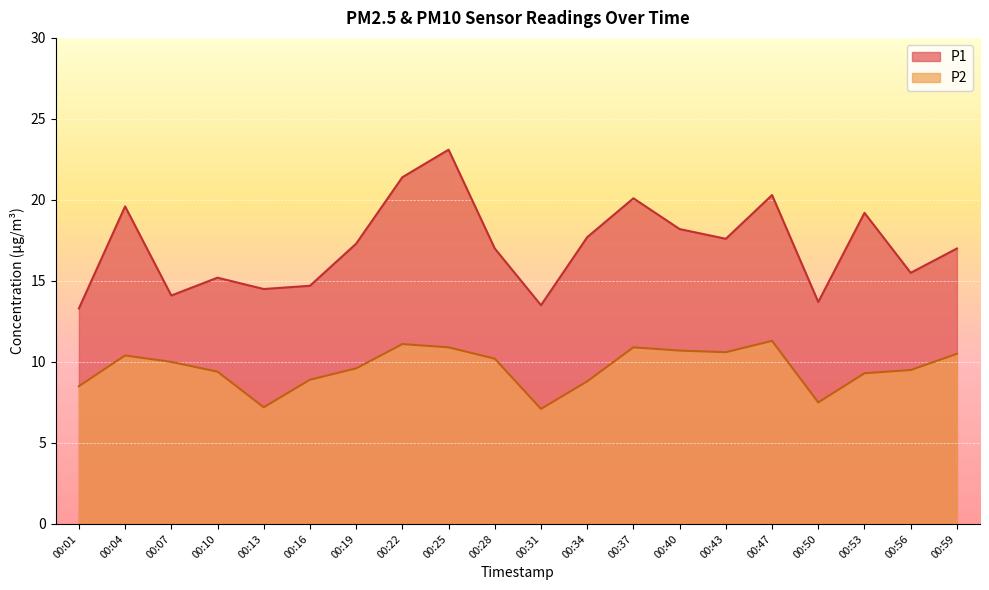

What is the minimum value shown in the chart?

7.1